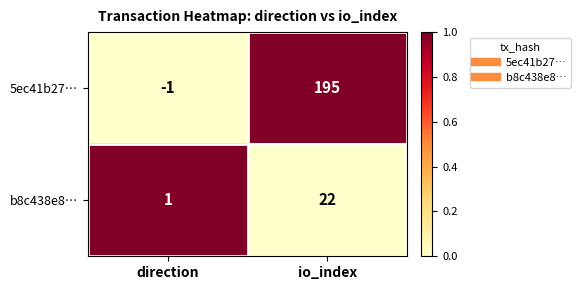

Reading left to right, what are all the values shown in this chart?

5ec41b27…: direction=-1	io_index=195
b8c438e8…: direction=1	io_index=22